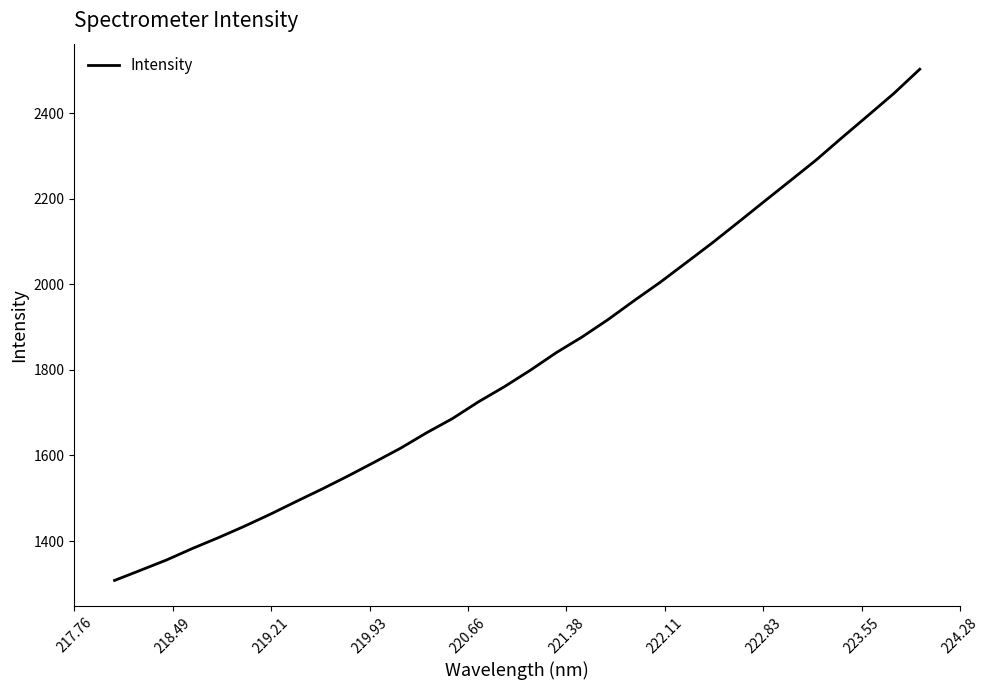

What is the difference between the maximum and minimum values?

1194.1